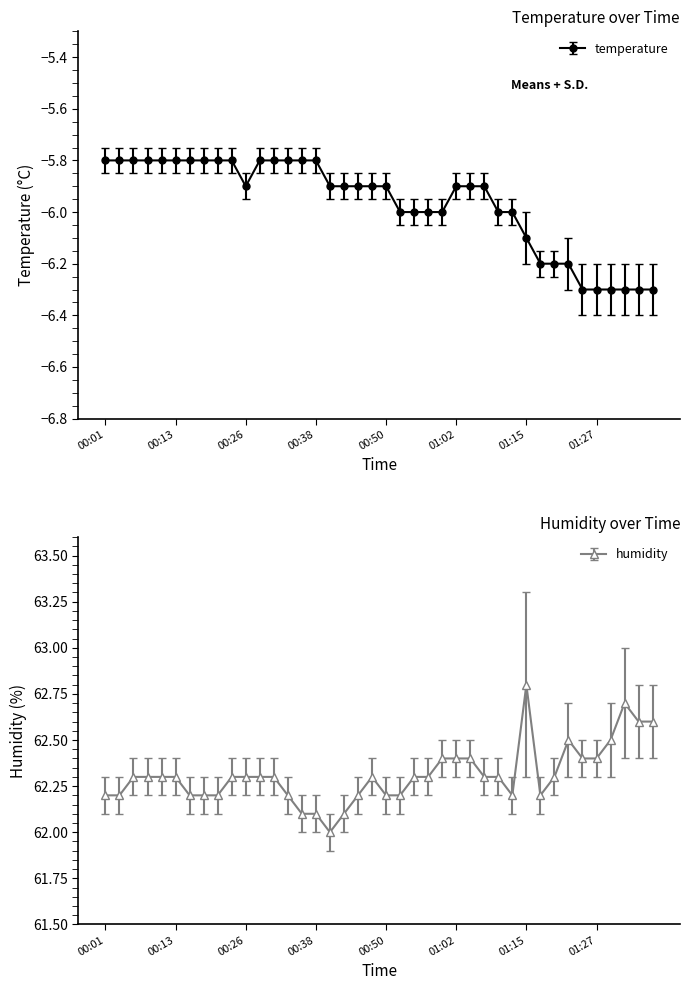

How many lines are shown in the chart?

2